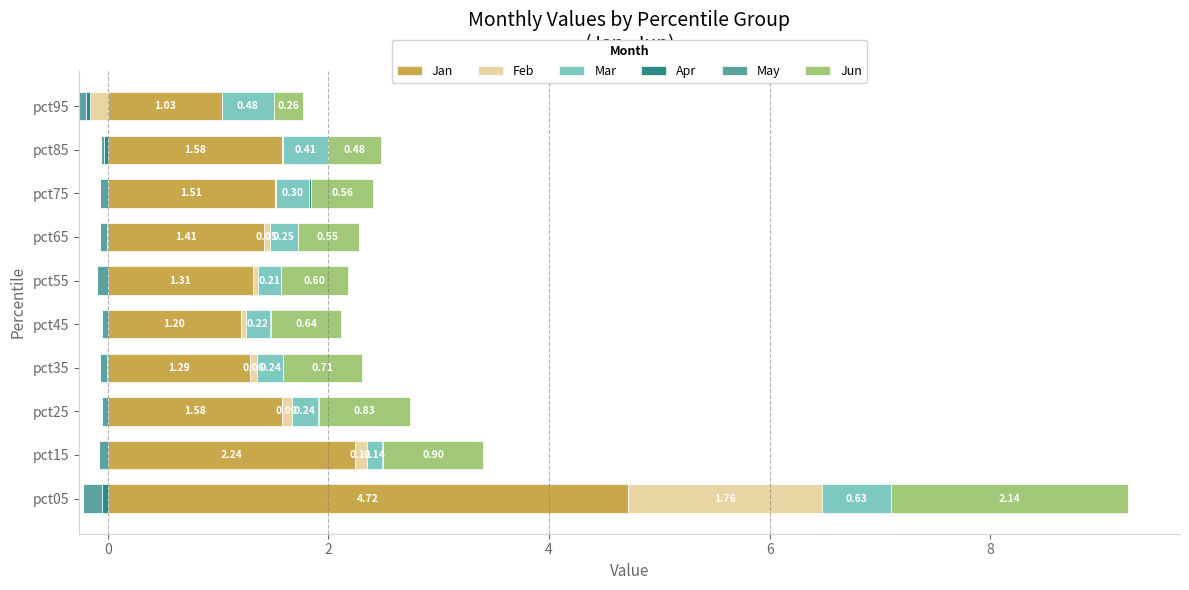

The value of Jan at pct55 is 0.6. True or false?

False